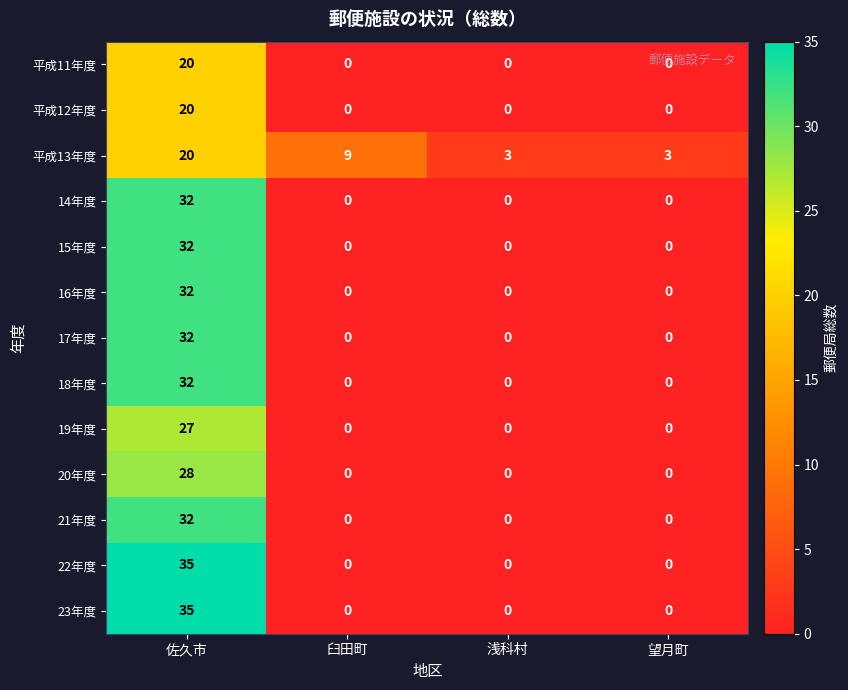

What is the difference between the second highest and second lowest values in the 平成13年度 series?

6